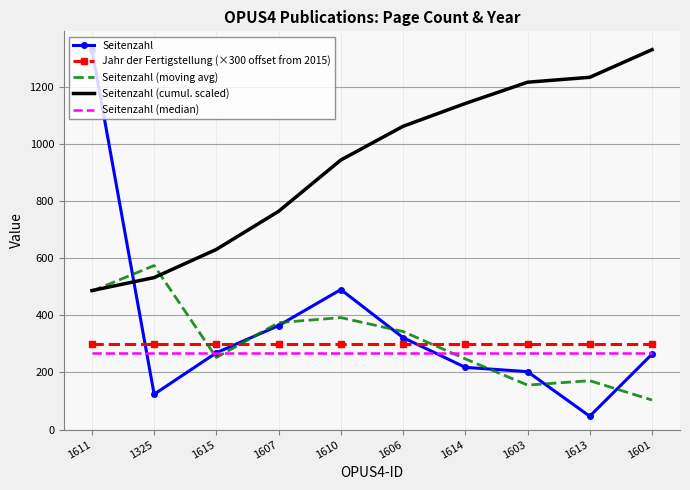

Read the Seitenzahl (cumul. scaled) value at 1613.

1232.3